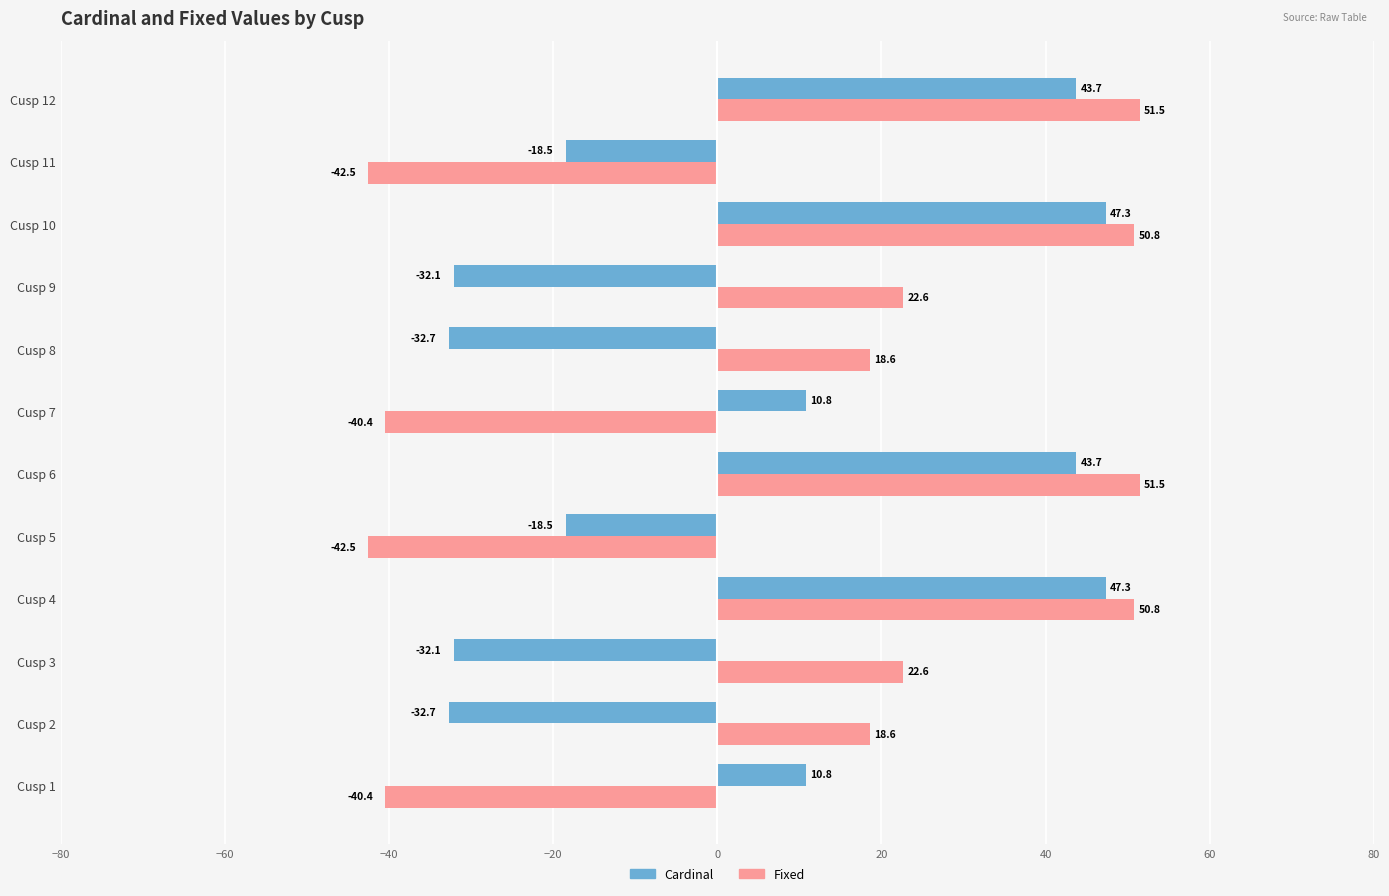

What value does the Fixed series have at Cusp 1?

-40.4